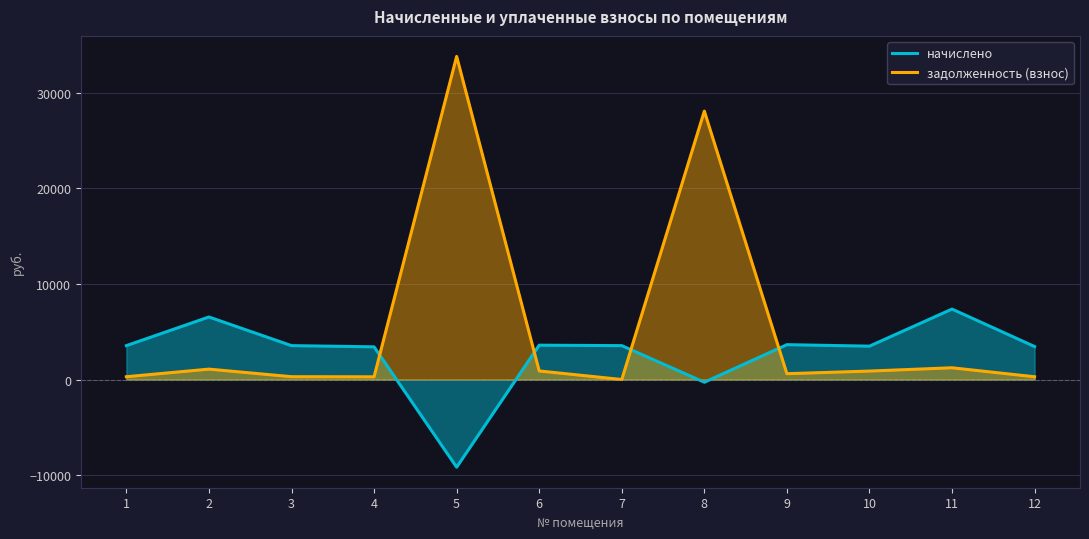

Reading right to left, extract all data points from this chart.

начислено: 12=3447.6	11=7363.2	10=3486.2	9=3642.6	8=-283.9	7=3541.2	6=3588.0	5=-9163.6	4=3416.4	3=3541.2	2=6536.4	1=3541.2
задолженность (взнос): 12=286.9	11=1227.2	10=883.4	9=607.8	8=28053.2	7=0.0	6=894.9	5=33771.5	4=284.4	3=294.3	2=1085.7	1=291.8